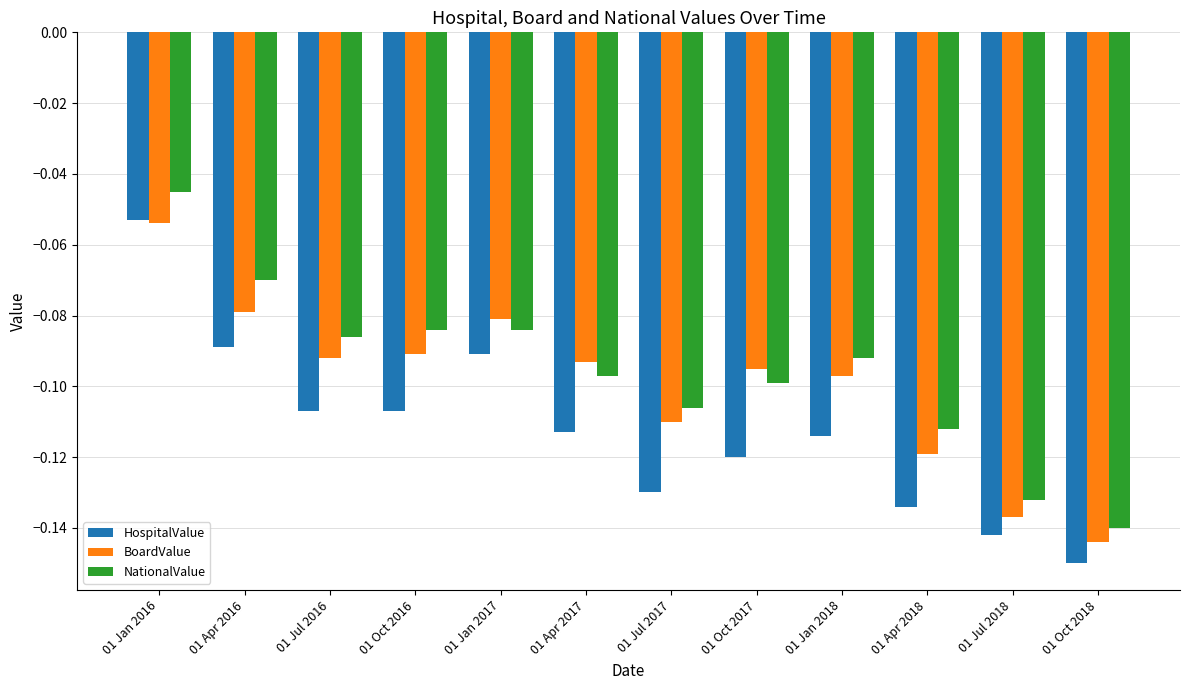

Which series has the largest range (max minus min)?

HospitalValue